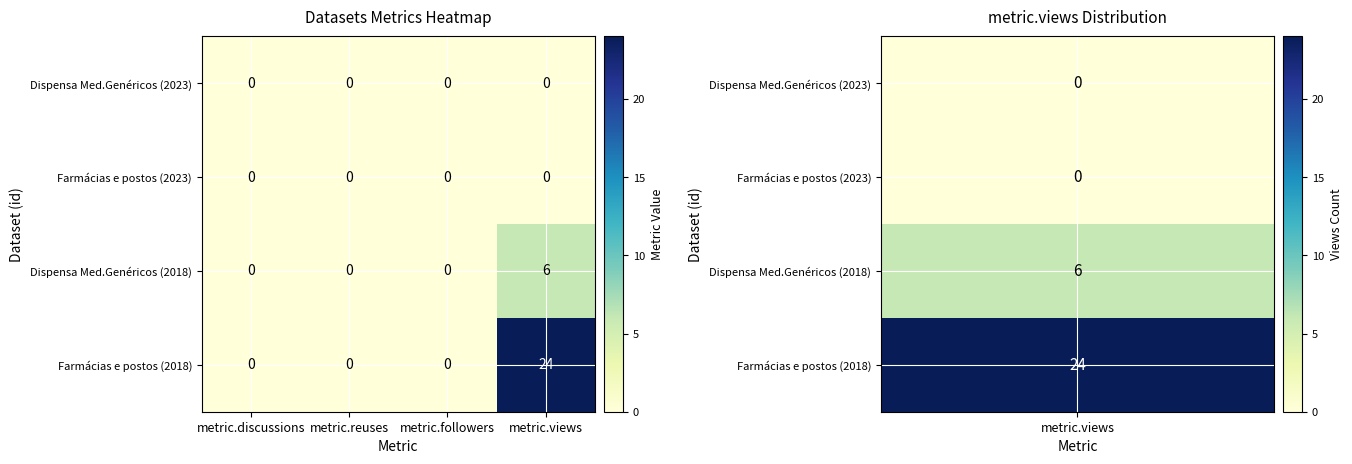

At which label does Farmácias e postos (2018) reach its peak?

metric.views